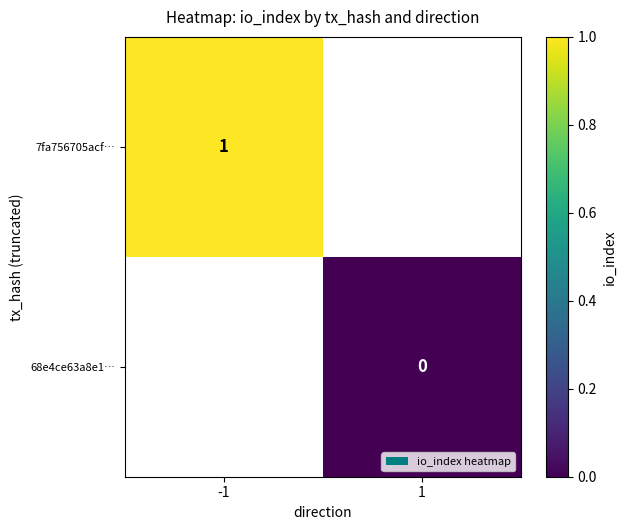

Which label corresponds to the largest value in the chart?

-1